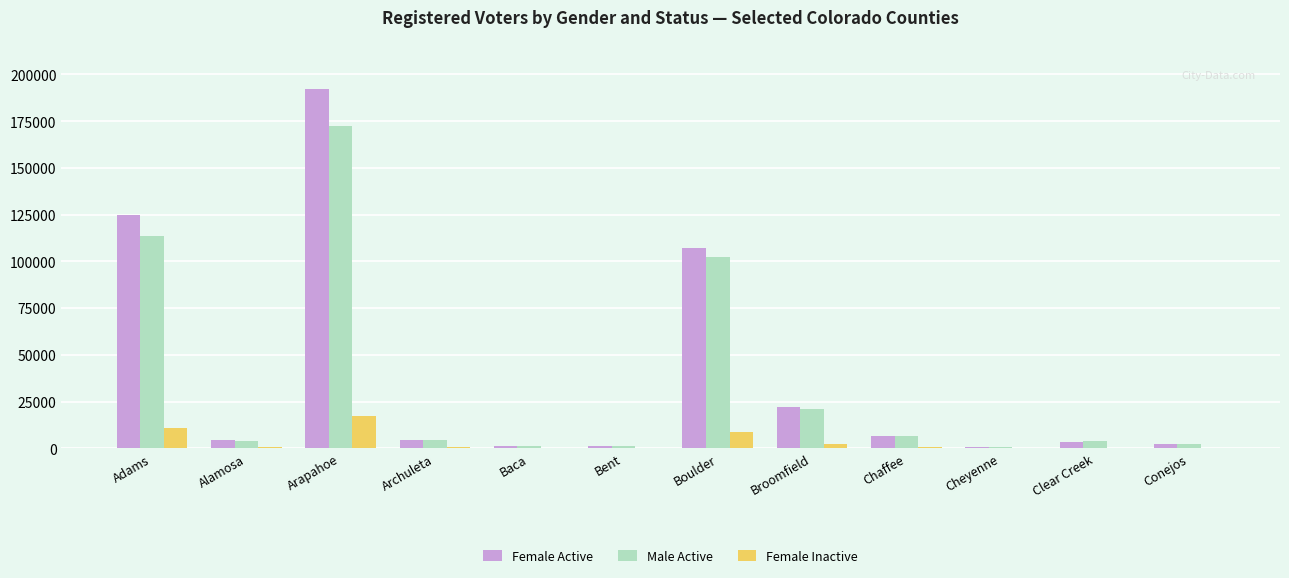

What is the sum of all Male Active values?

432347